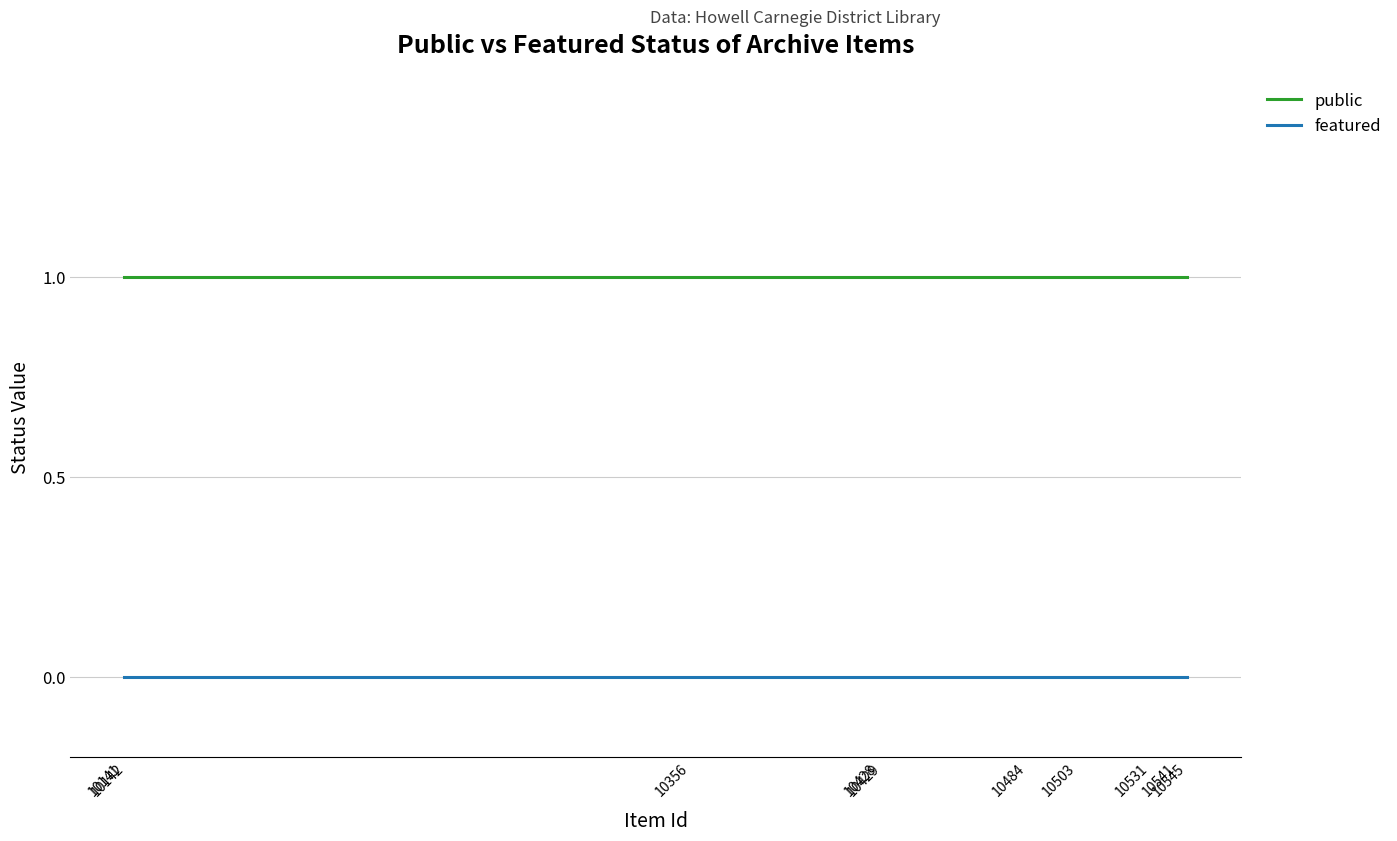

True or false: public has a value of 1 at 10141.

False